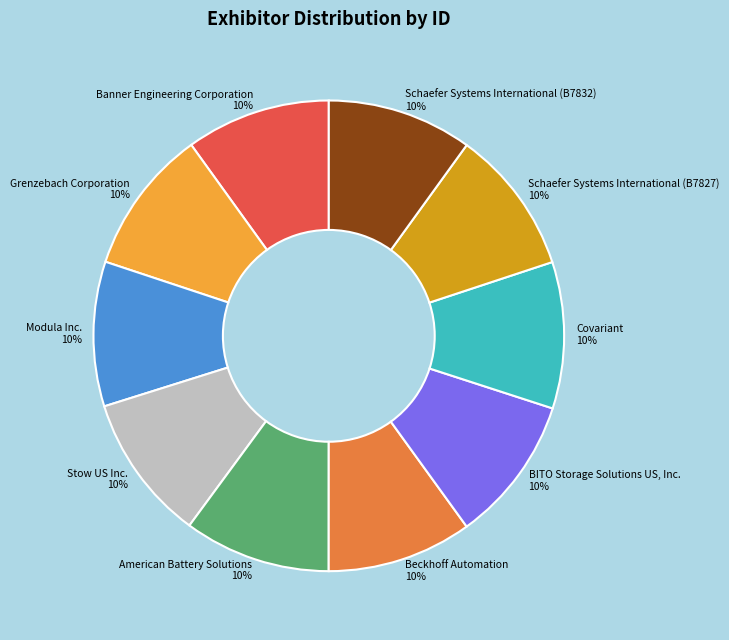

Combined, do Banner Engineering Corporation and Stow US Inc. account for over 50%?

No